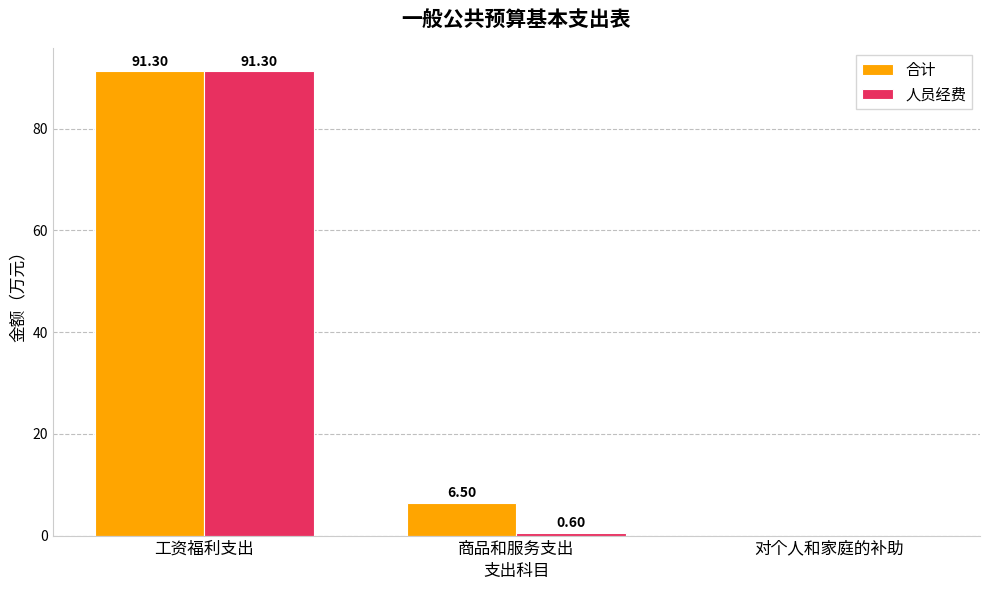

How many data points in 人员经费 are above 0?

2